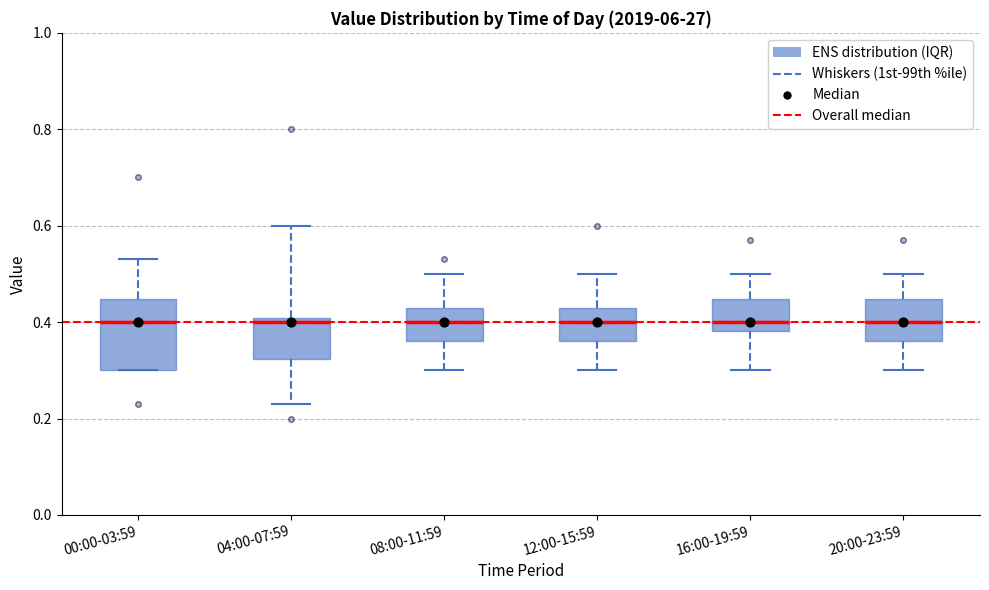

Where does the median line of the box for 08:00-11:59 sit on the y-axis? The values are not printed on the chart, so give them approximately, as read against the axis.

0.40